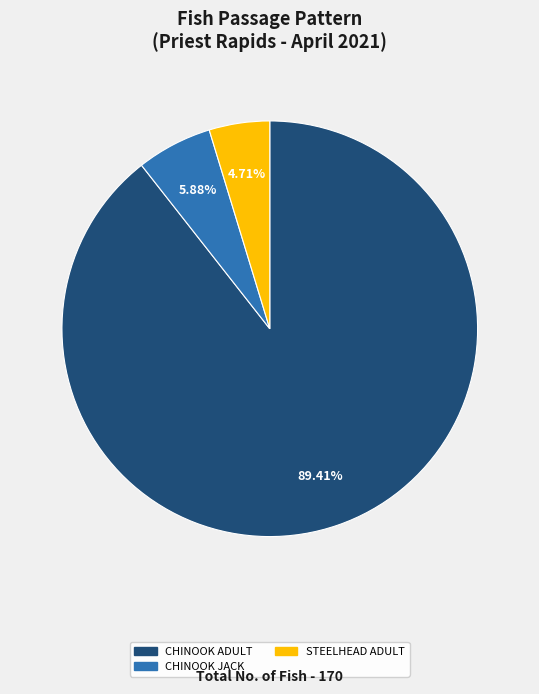

Is there any slice that represents more than half of the pie?

Yes